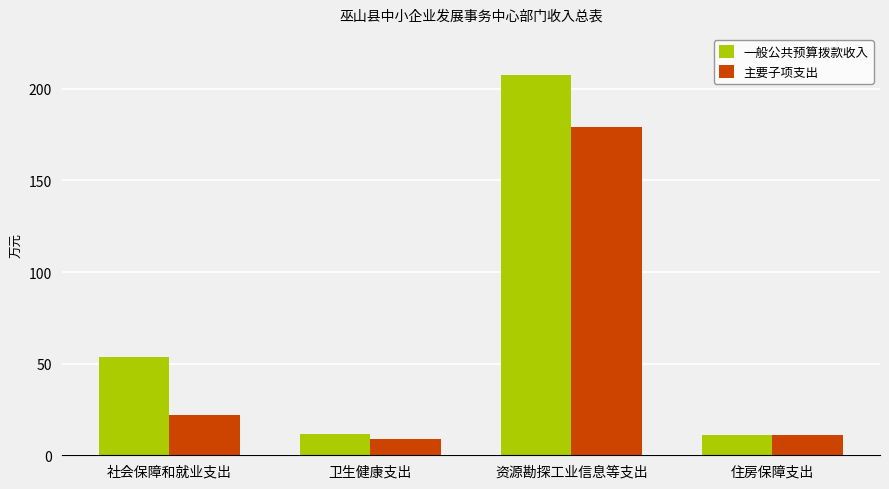

What value does the 主要子项支出 series have at 住房保障支出?

10.9